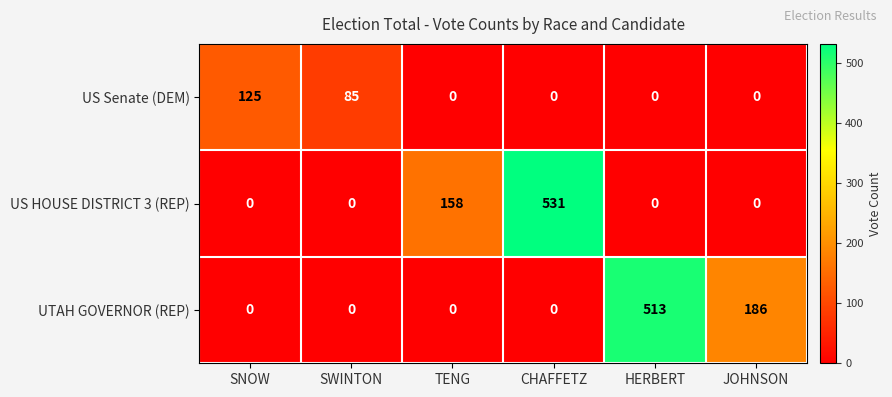

What is the sum of all US Senate (DEM) values?

210